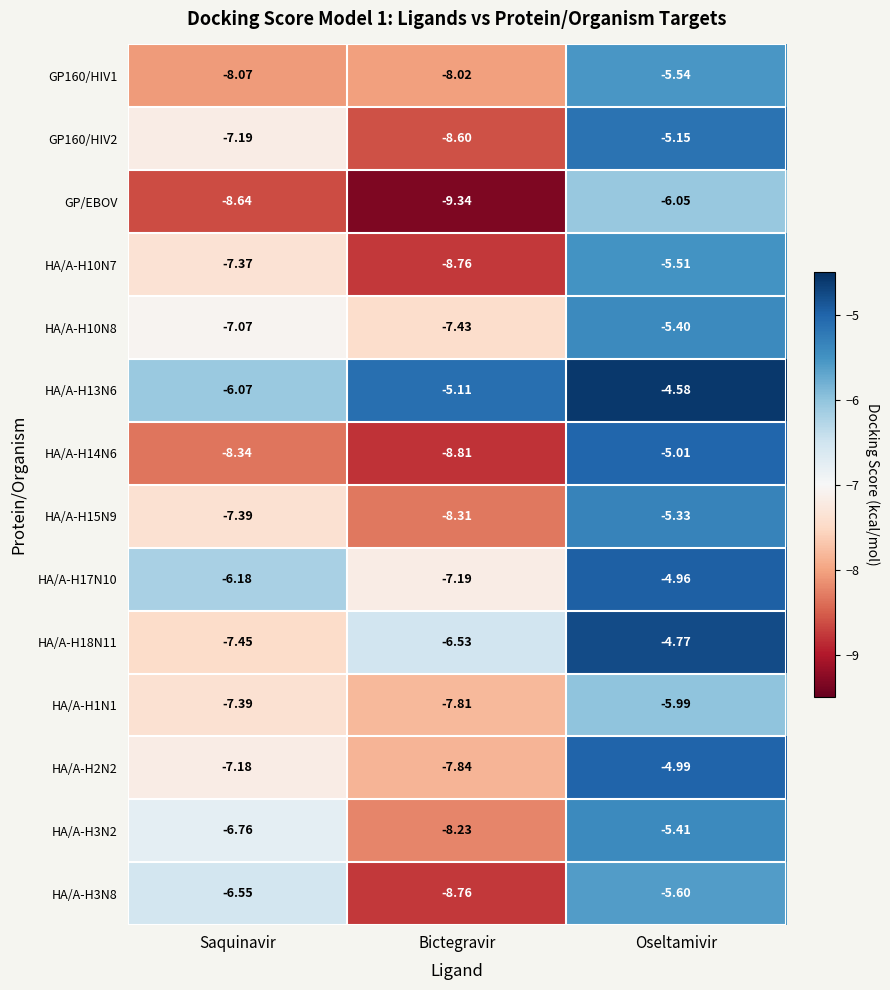

At which category does the chart reach its peak across all series?

Oseltamivir